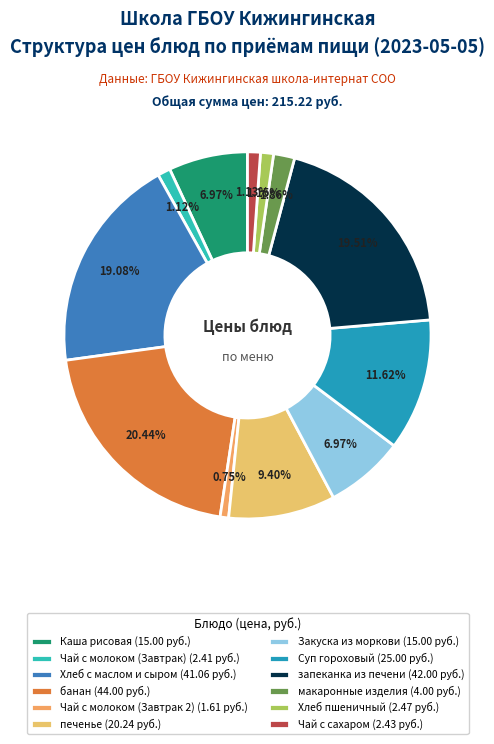

To the nearest percent, what portion does Закуска из моркови represent?

7%